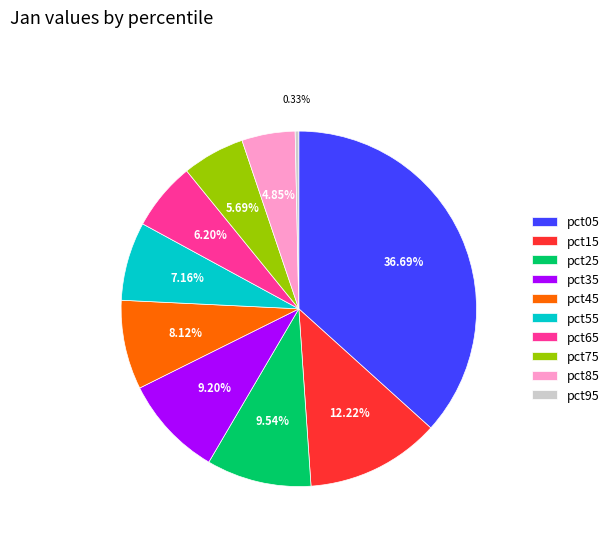

To the nearest percent, what is the difference between the largest and smallest slice percentages?

36%